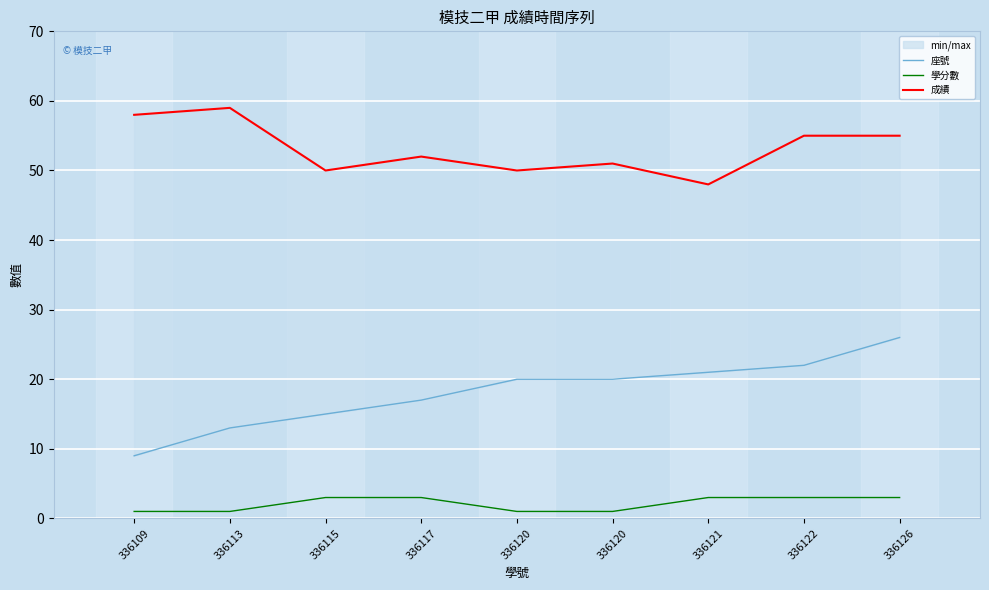

Which series has the widest spread of values?

座號